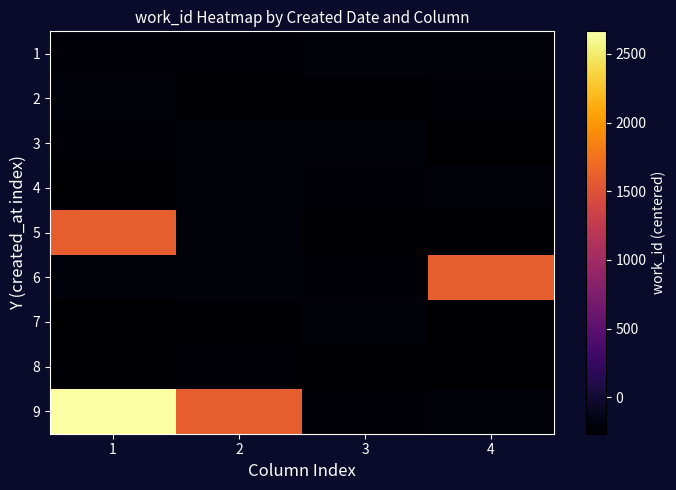

Rank the series by their maximum value, from highest to lowest.

9, 5, 6, 1, 3, 4, 2, 7, 8